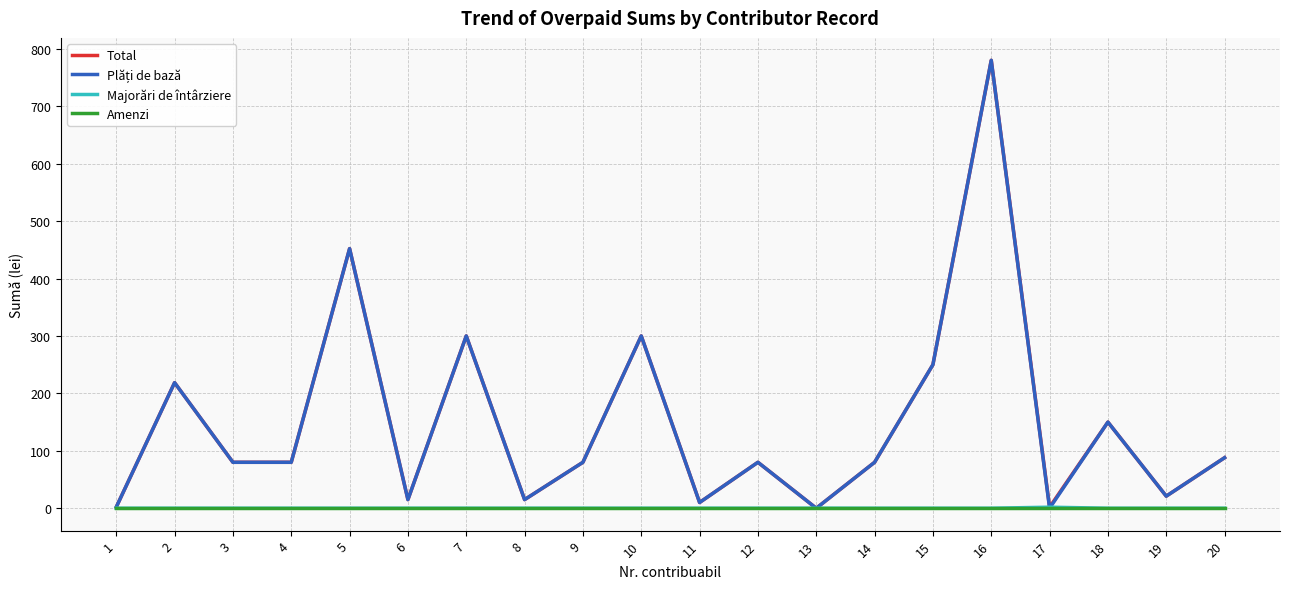

At which category is the sum across all series the highest?

16